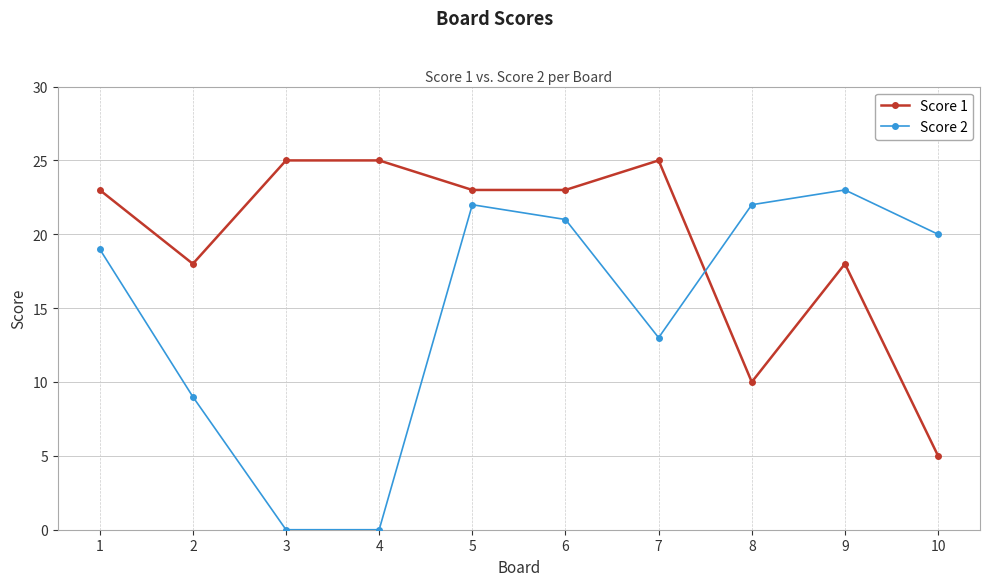

The value of Score 2 at 6 is 21. True or false?

True